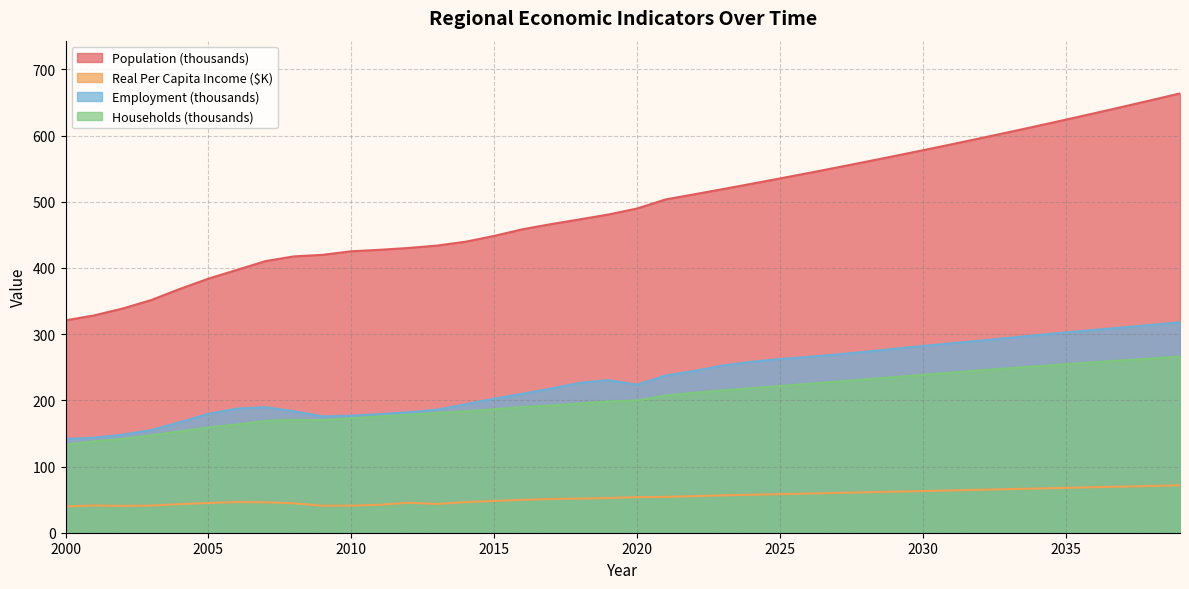

True or false: Households and Employment intersect in this chart.

False